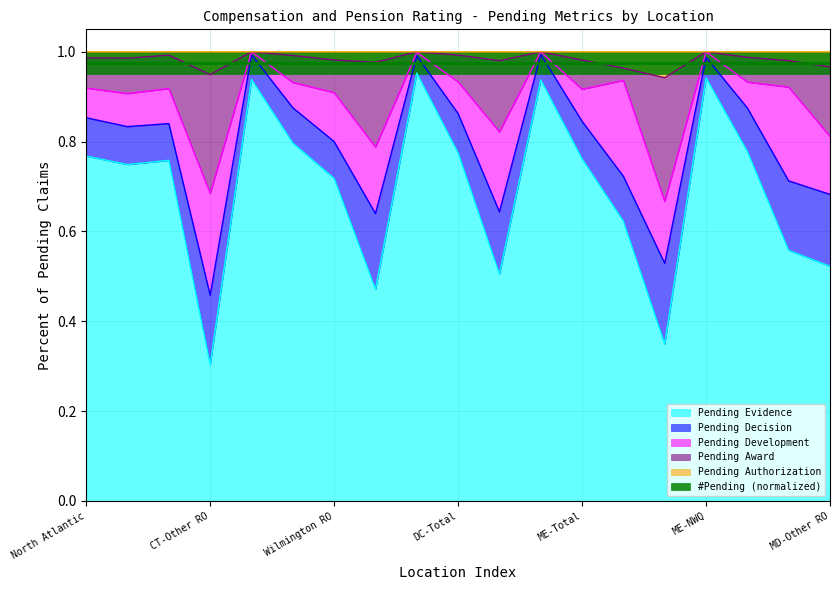

The Pending Award series shows 0.2 at North Atlantic. True or false?

False